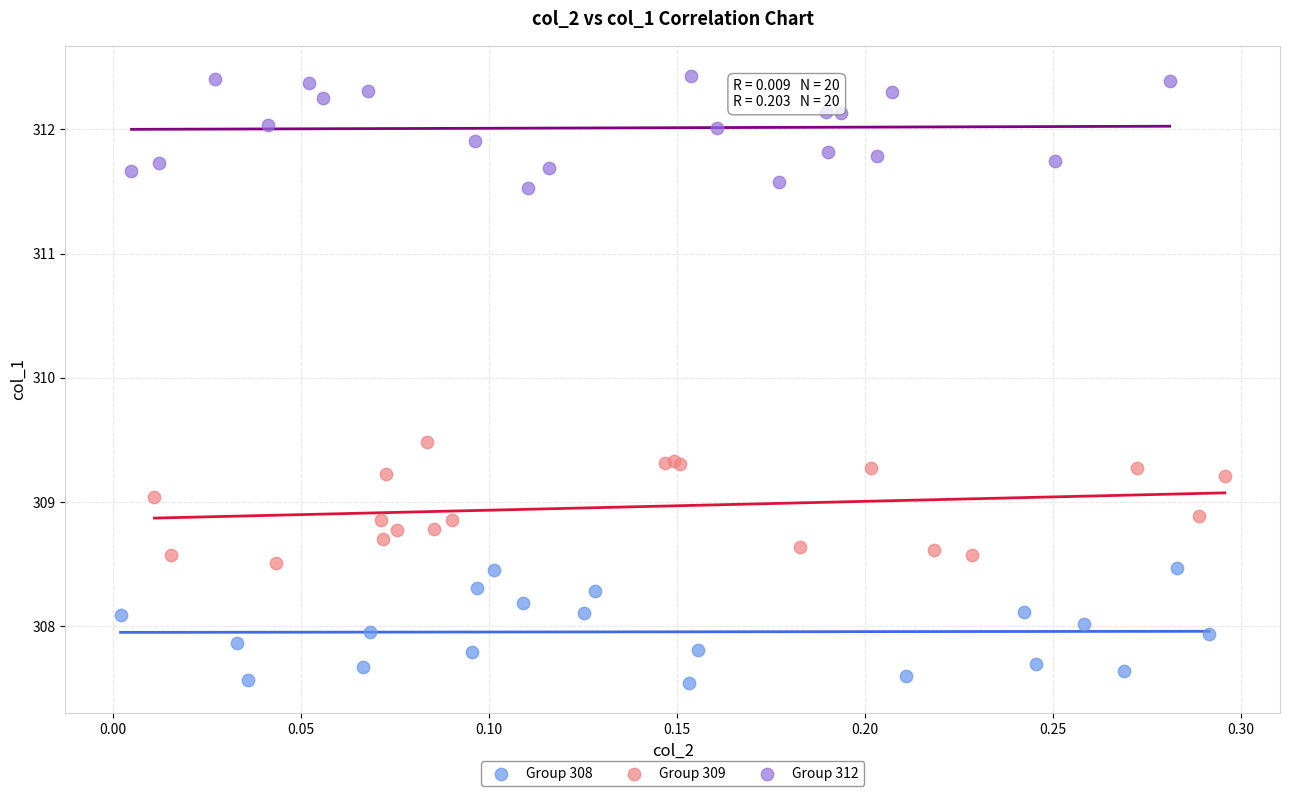

Which series contains the highest Y value?

Group 312